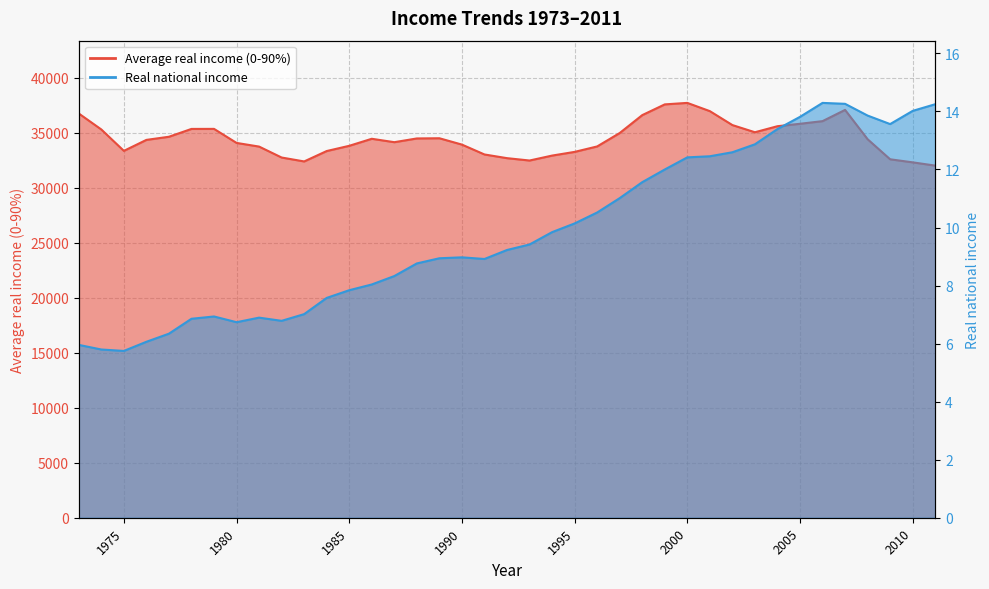

How many lines are shown in the chart?

2